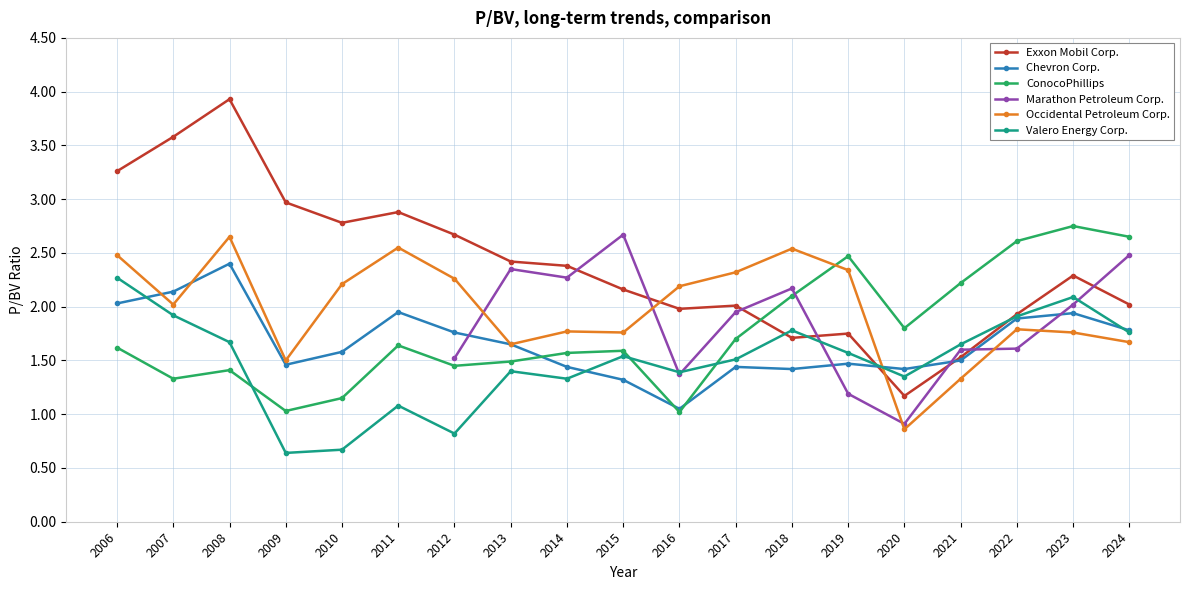

Between 2006 and 2019, which is larger?

2006